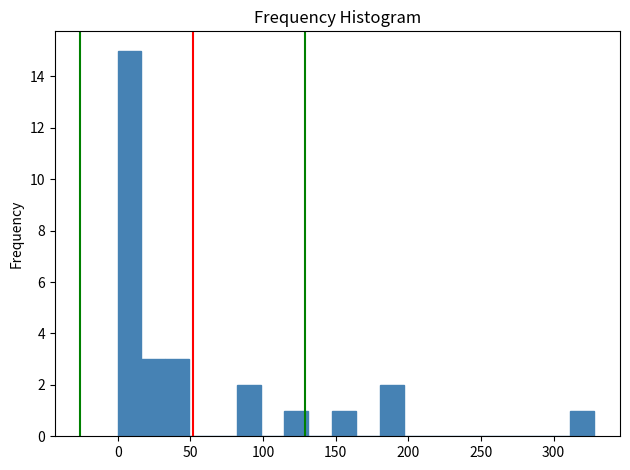

Read against the x-axis, roughly where is the centre of the tallest bar?

10